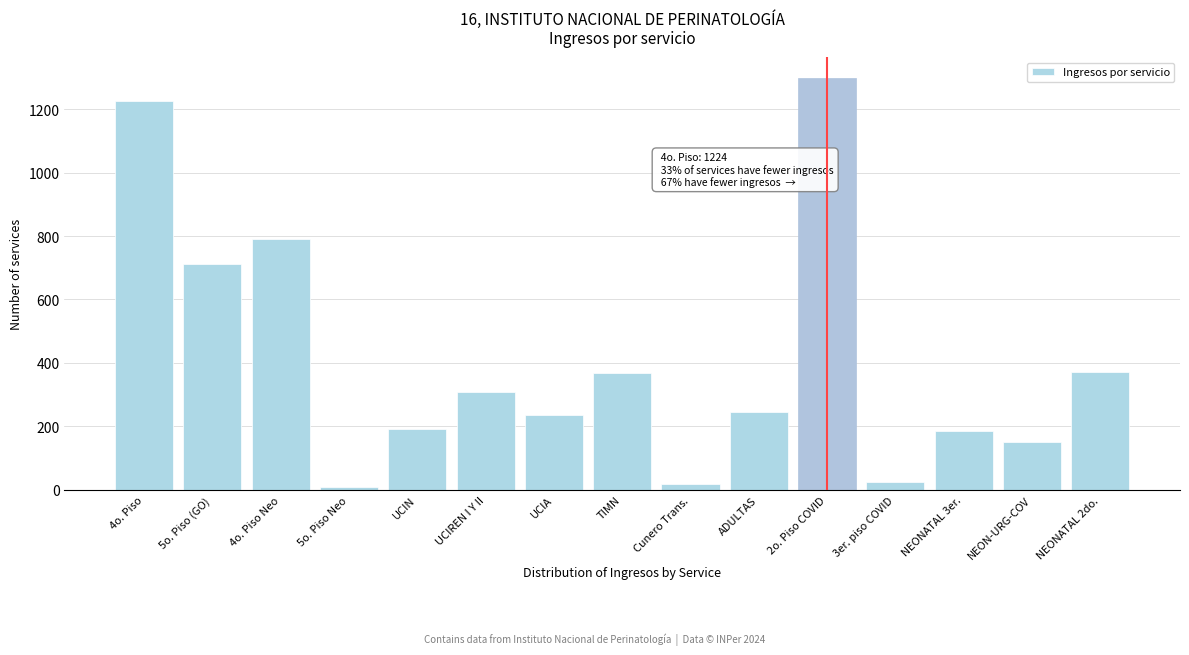

What is the difference between the maximum and second lowest values?

1278